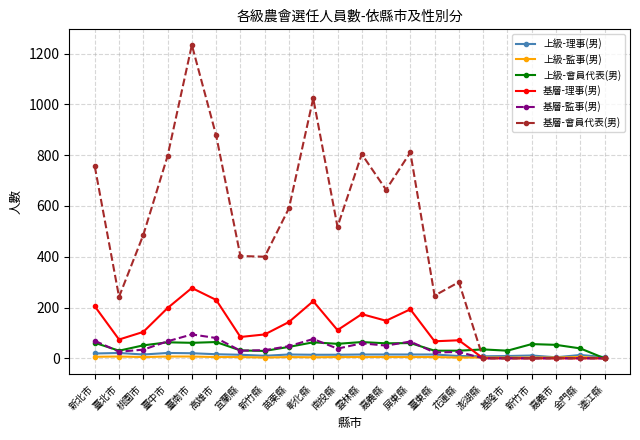

What is the maximum value shown in the chart?

1234